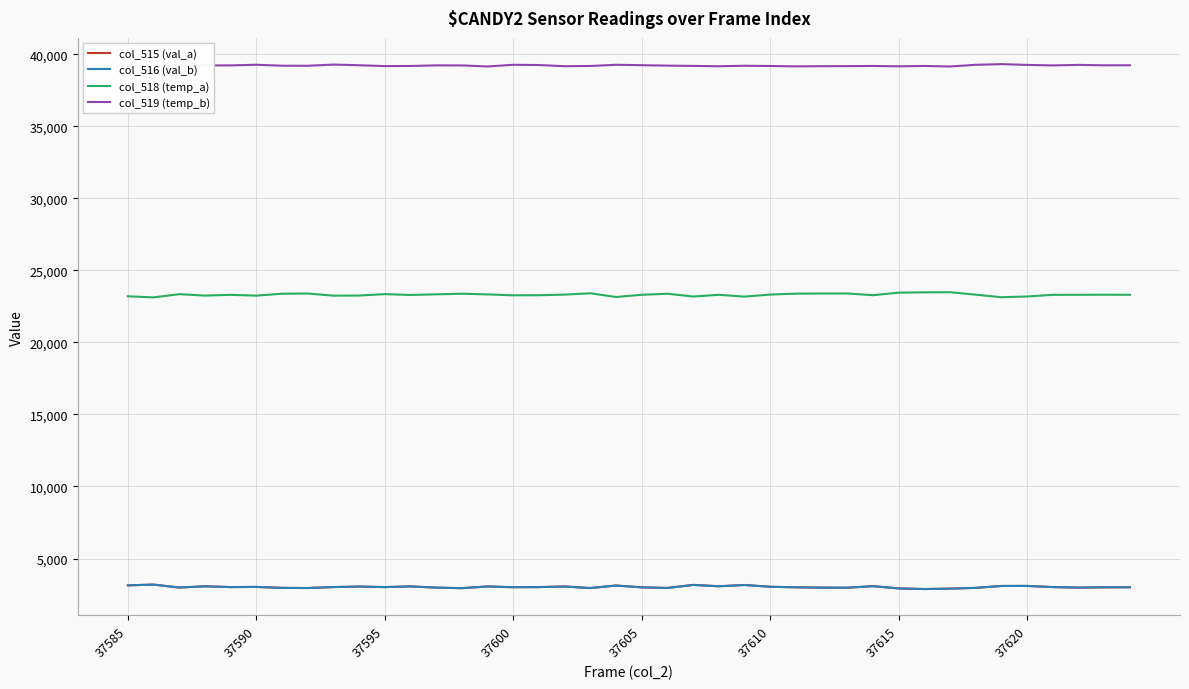

What is the sum of all col_518 (temp_a) values?

932103